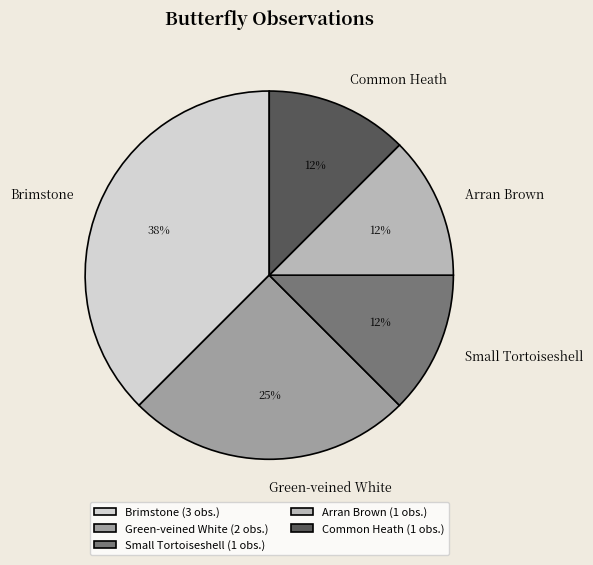

Is Arran Brown the majority of the pie?

No